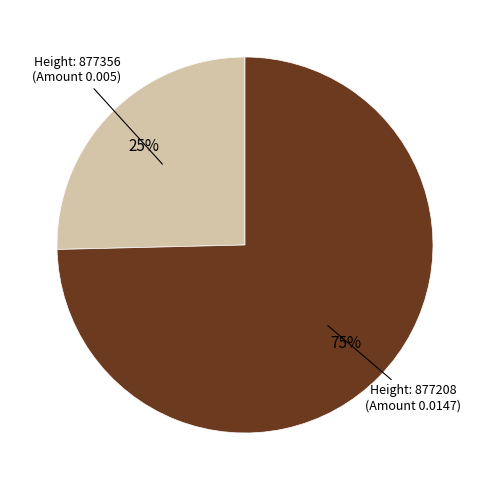

Does any single category account for the majority?

Yes